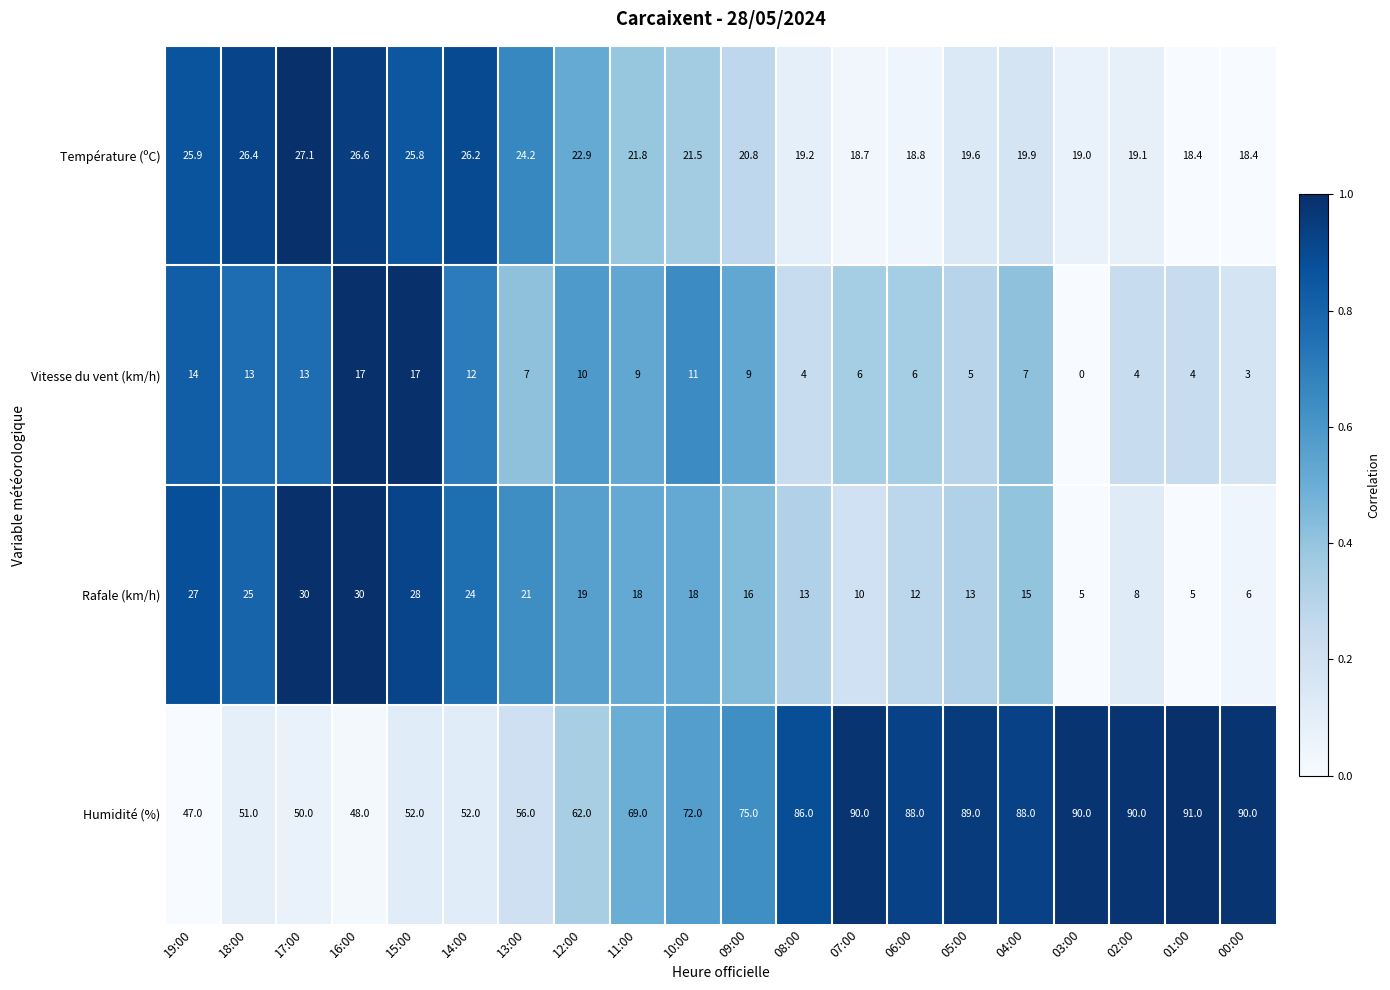

The Humidité (%) series shows 134.7 at 03:00. True or false?

False